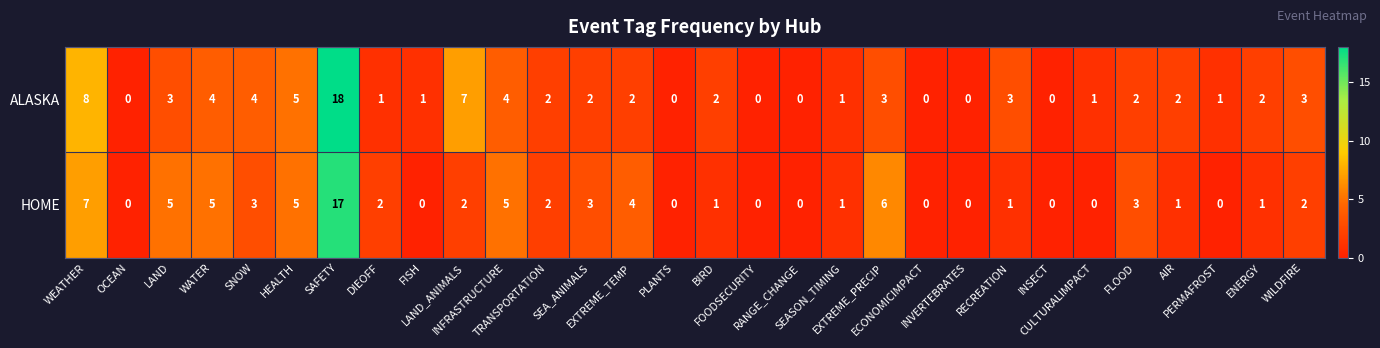

What is the average value of the ALASKA series?

3